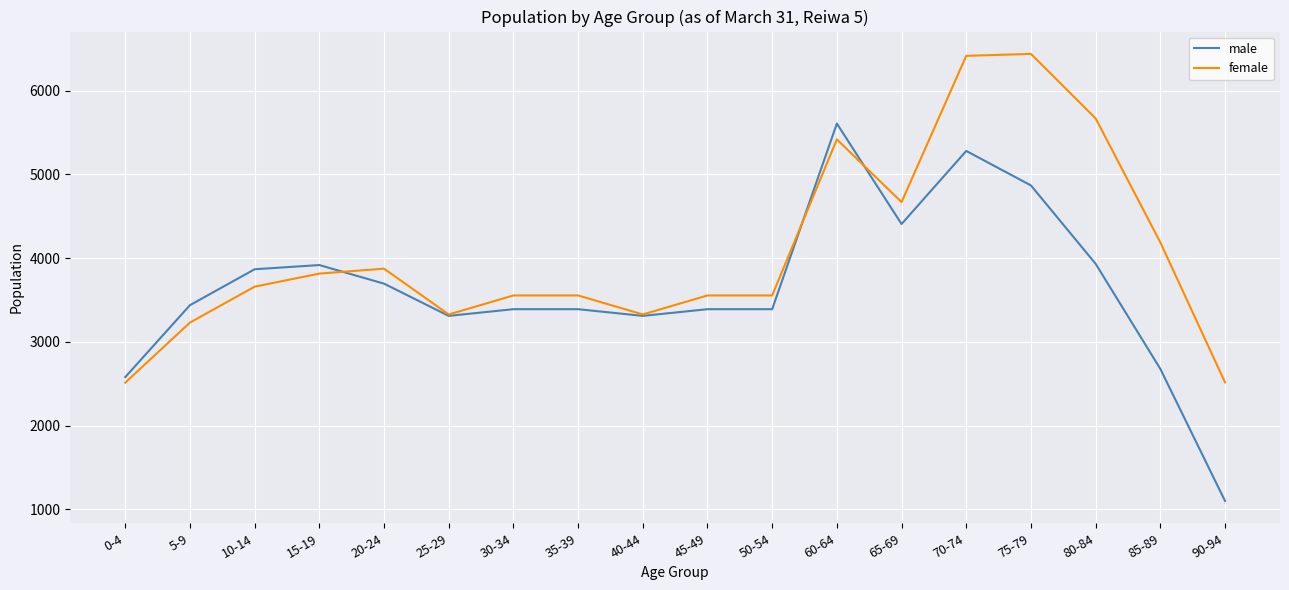

What is the smallest value displayed?

1100